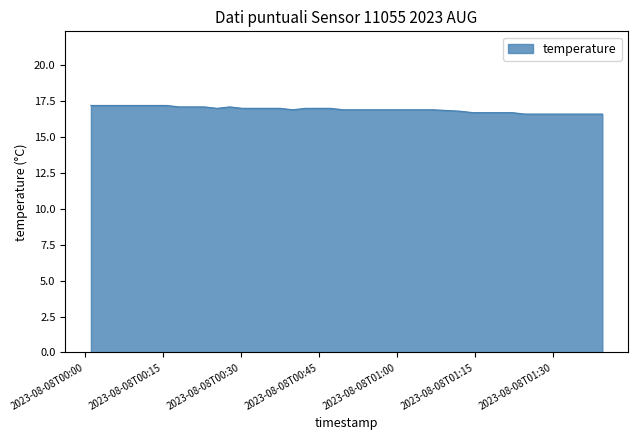

What is the maximum value shown in the chart?

17.2